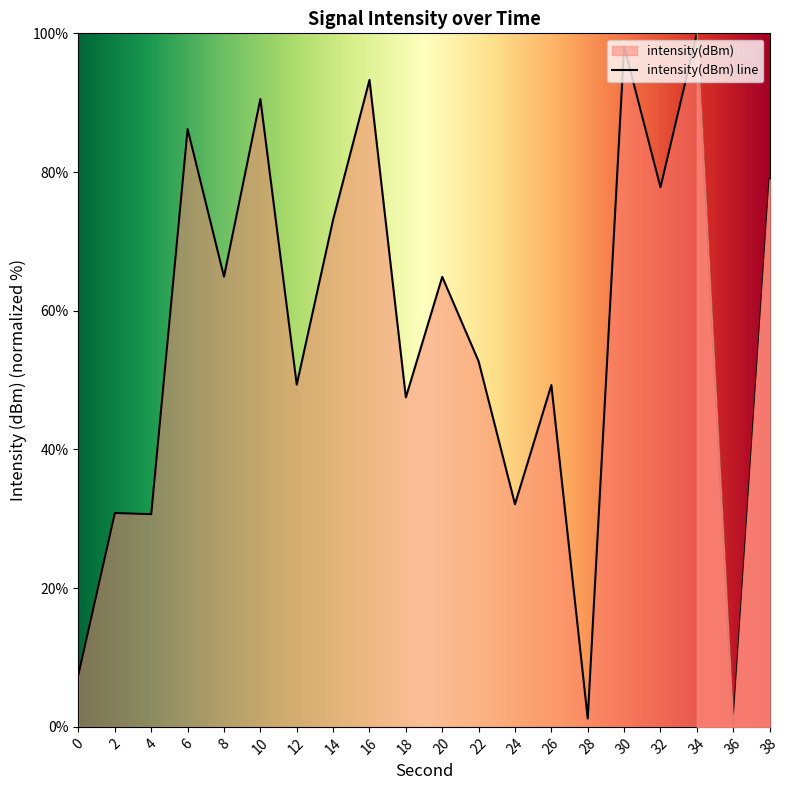

Rank the categories by value from highest to lowest.

34, 30, 16, 10, 6, 38, 32, 14, 8, 20, 22, 12, 26, 18, 24, 2, 4, 0, 28, 36